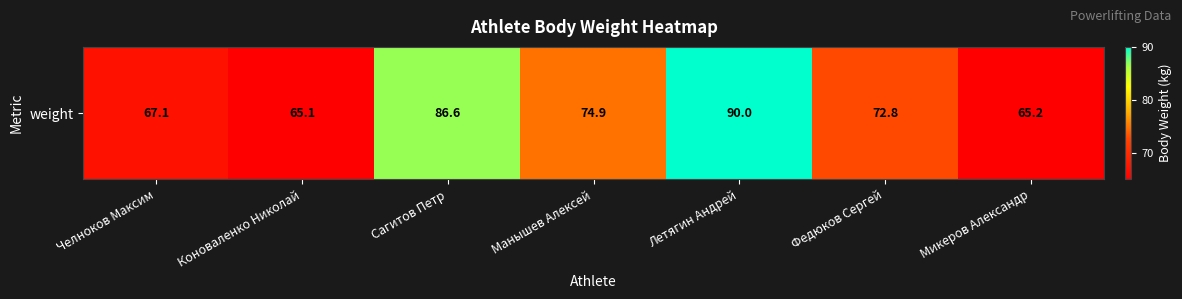

What is the greatest value displayed?

90.0